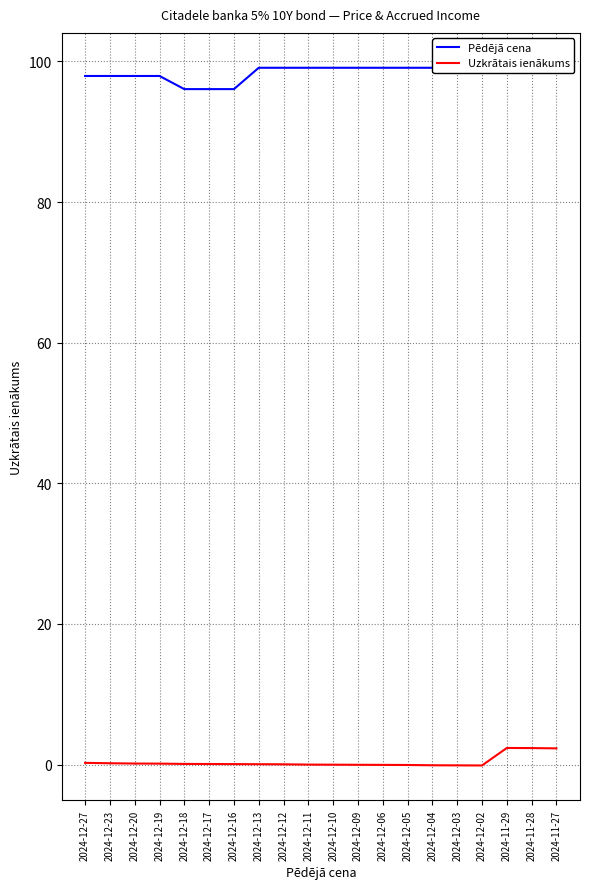

What is the smallest value displayed?

-0.1